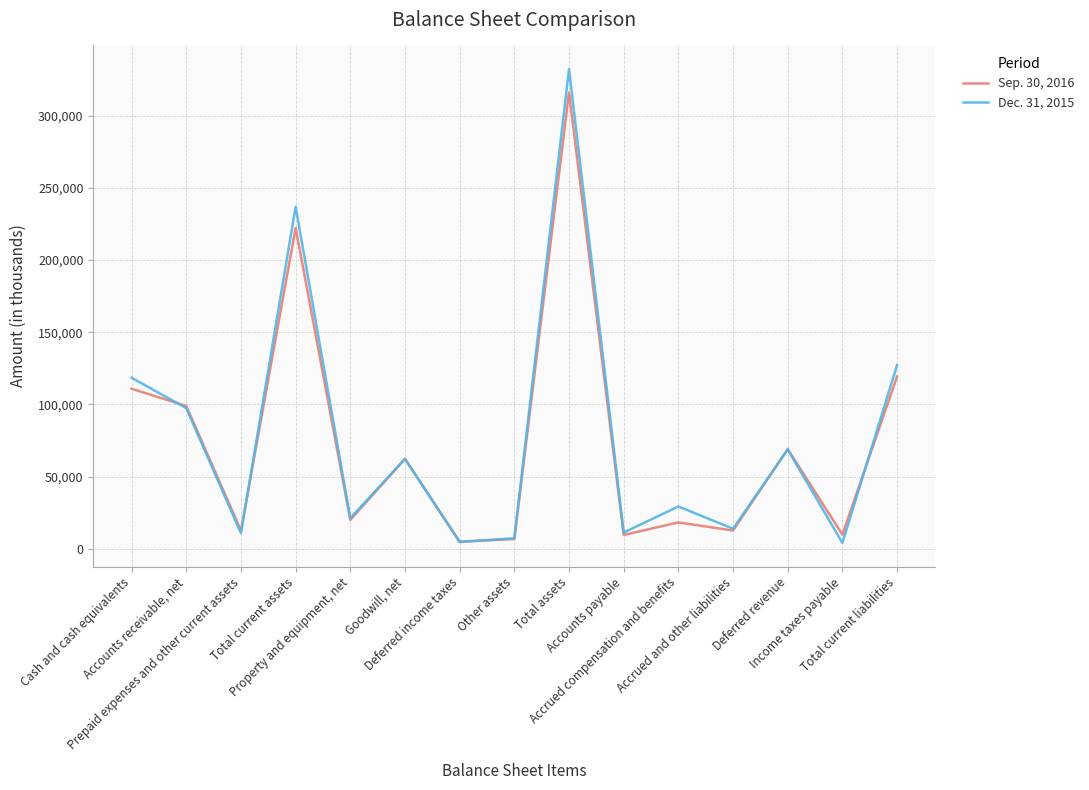

True or false: Sep. 30, 2016 has a value of 222239 at Total current assets.

True